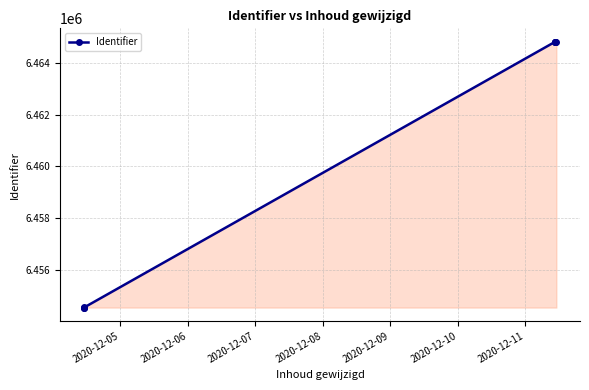

What is the smallest value displayed?

6454542